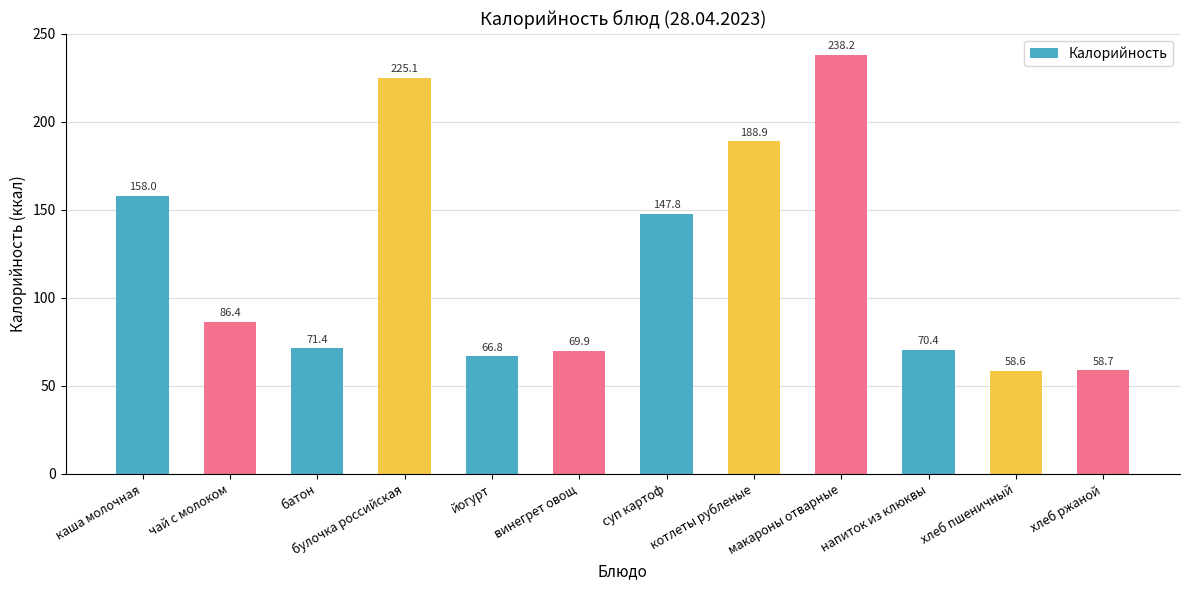

True or false: the data shows 30.0 at батон.

False